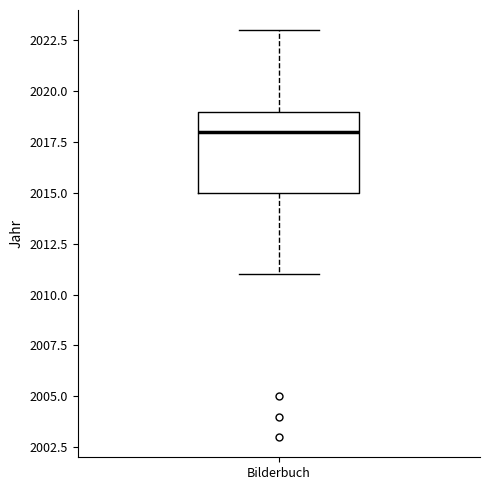

Read this box plot against the y-axis: the position of the median line, the range covered by the box, and the ends of both whiskers. The values are not printed on the chart, so give them approximately, as read against the axis.

median 2018, box 2015 to 2019, whiskers 2011 to 2023